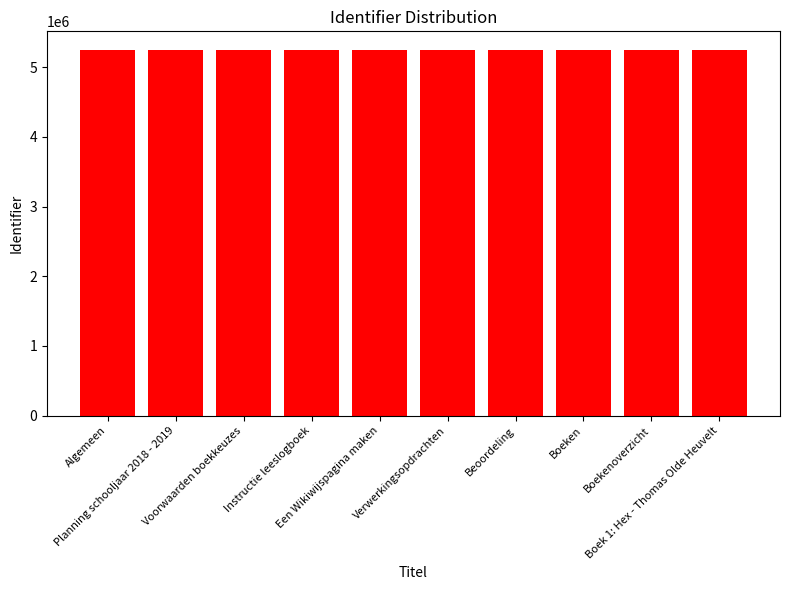

What is the sum of the values at Boek 1: Hex - Thomas Olde Heuvelt and Instructie leeslogboek?

10503998